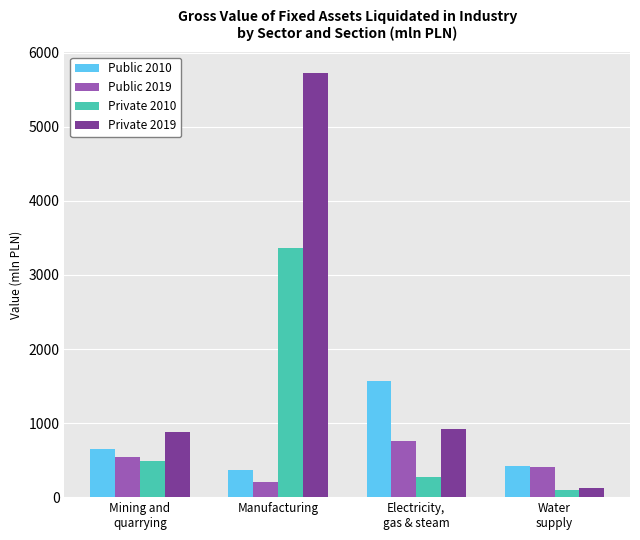

Which series has the largest total across all categories?

Private 2019